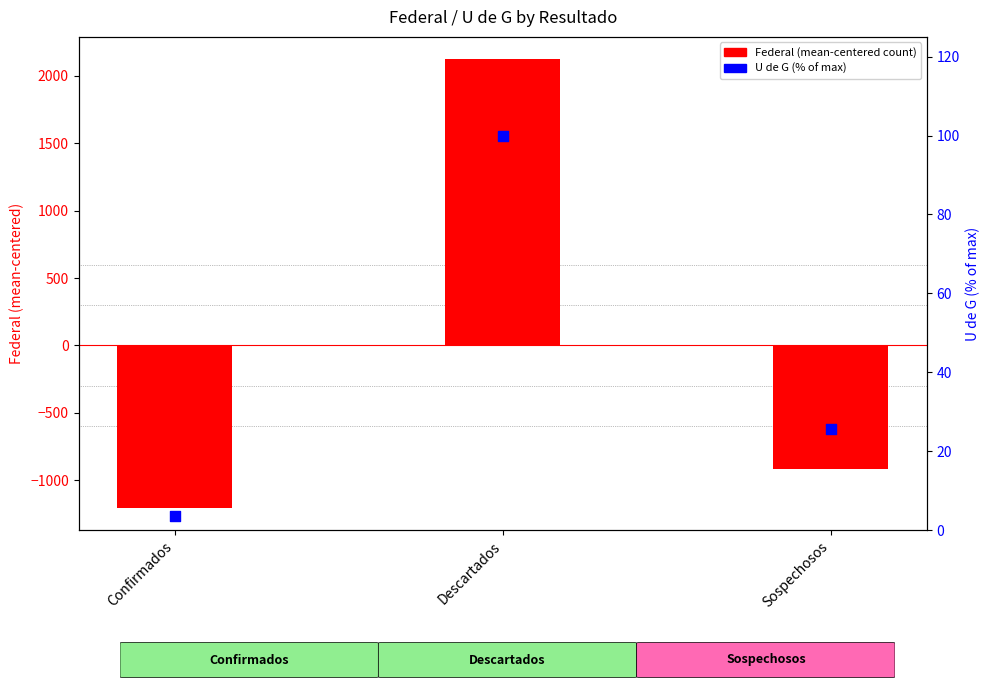

Is the value of Federal (mean-centered) at Sospechosos greater than the value of U de G (% of max) at Confirmados?

No